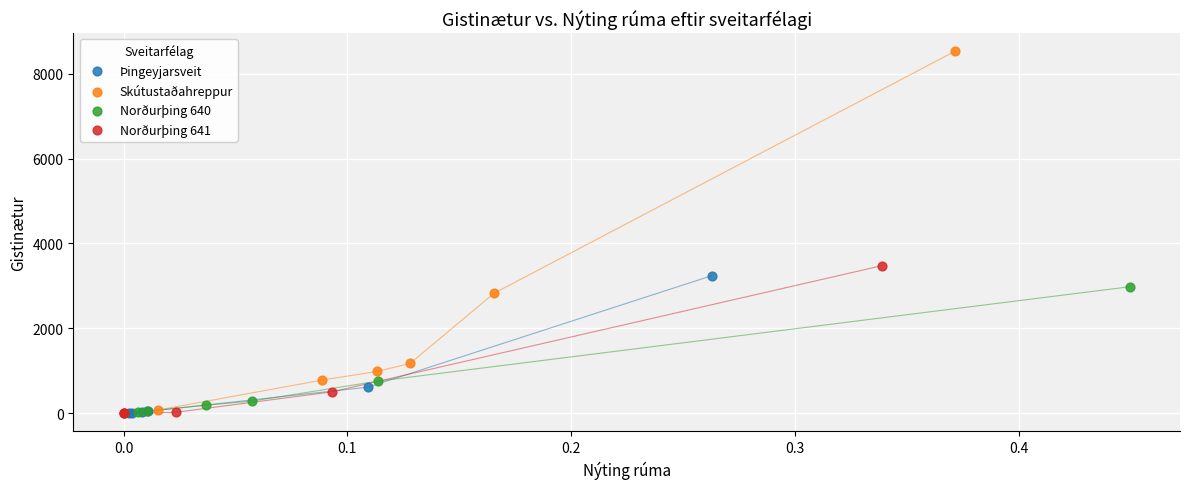

Which series has the largest Y range (max minus min)?

Skútustaðahreppur